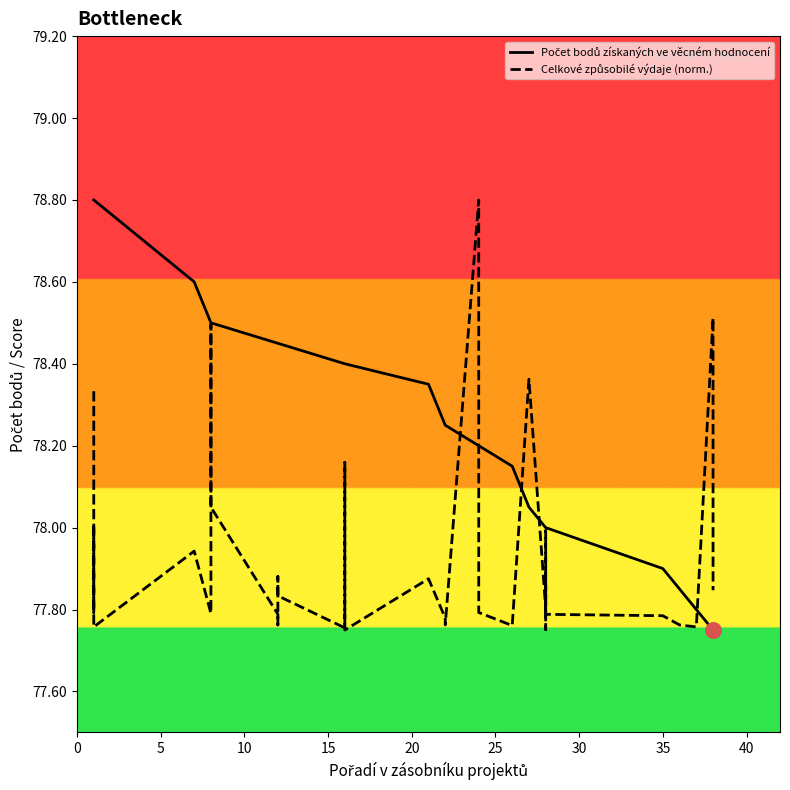

Which series has the widest spread of Y values?

Počet bodů získaných ve věcném hodnocení